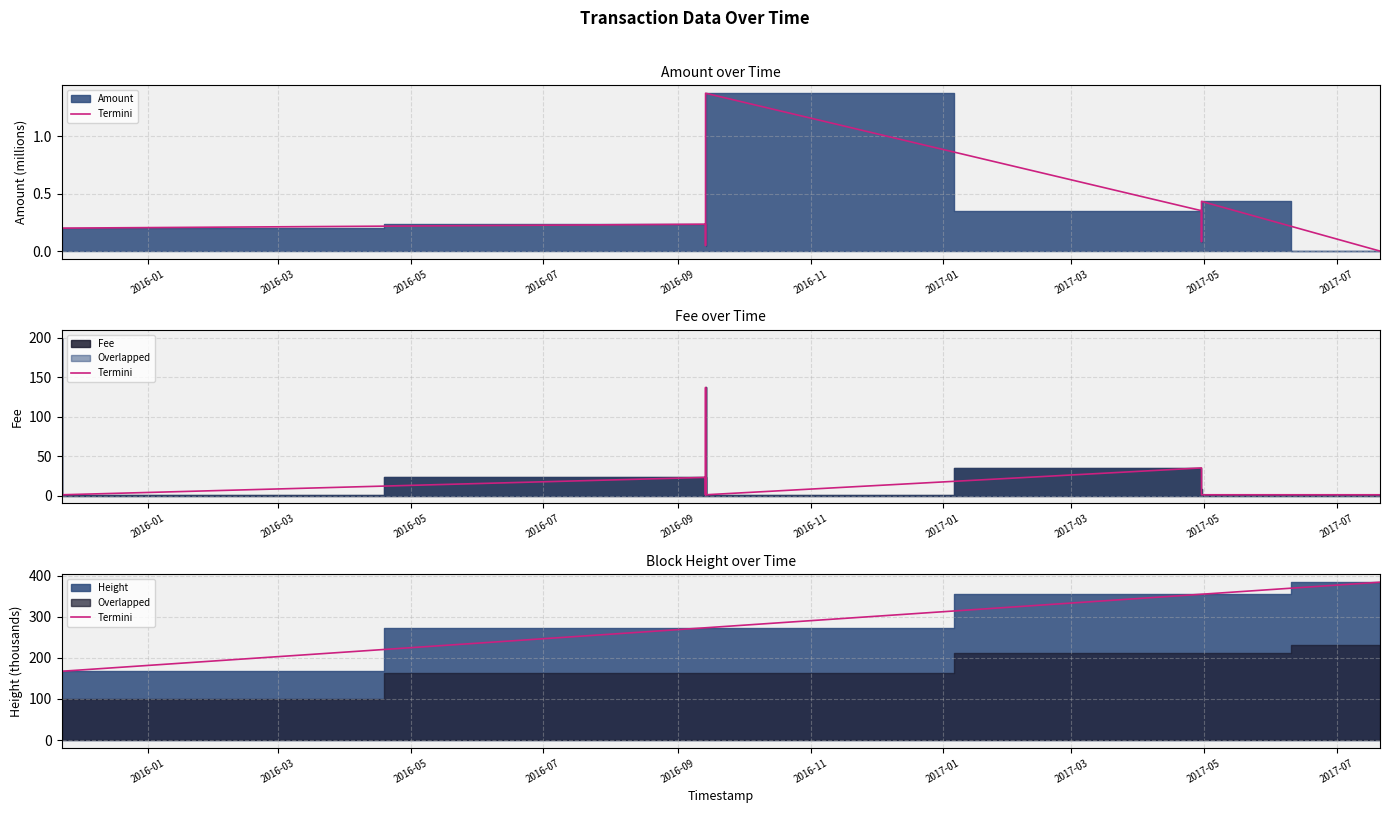

What is the value of the 1st point from the left?

167.3